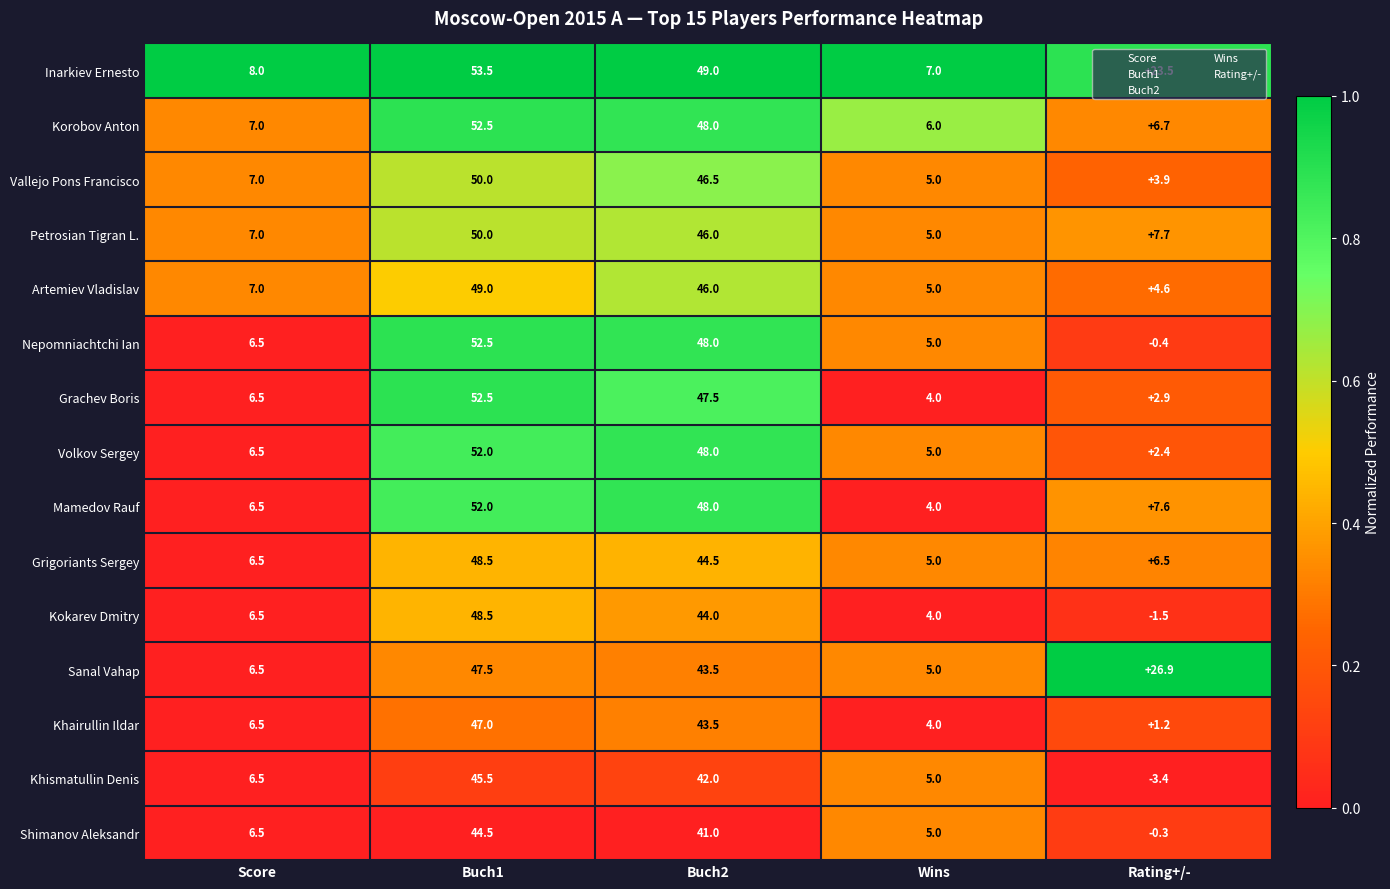

Is the value of Shimanov Aleksandr at Buch1 greater than the value of Kokarev Dmitry at Buch2?

Yes